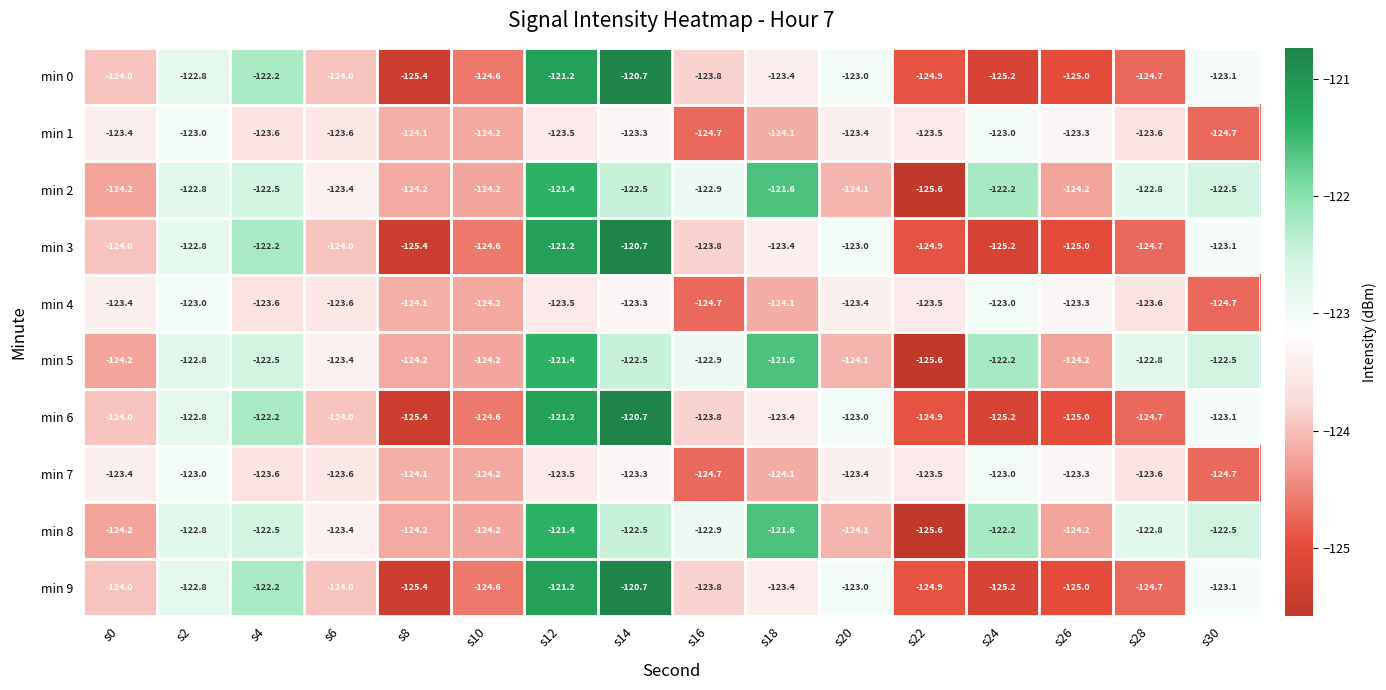

Is it true that min 1 equals -222.6 at s30?

False